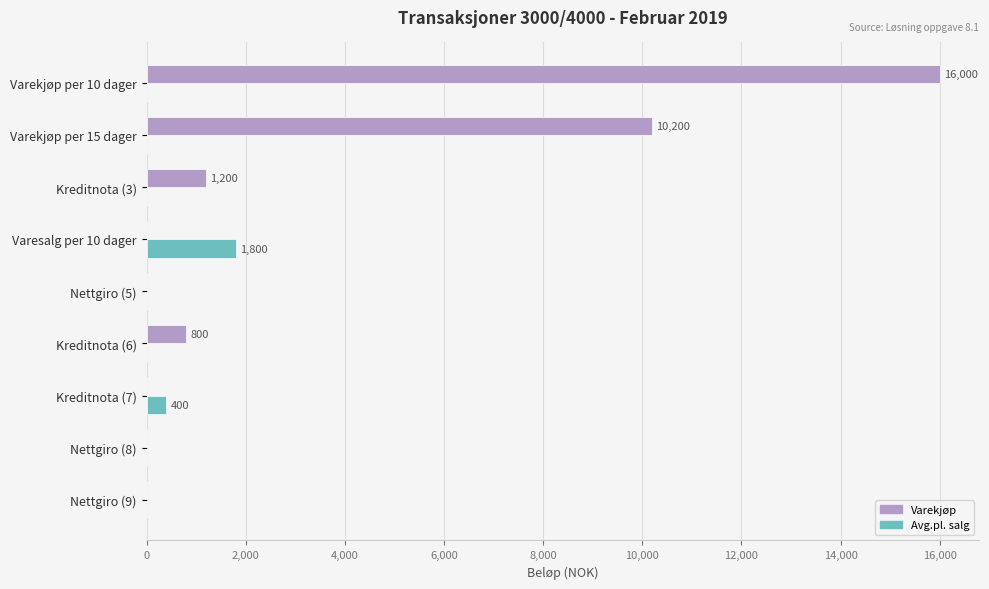

The value of Varekjøp at Varesalg per 10 dager is 0. True or false?

True